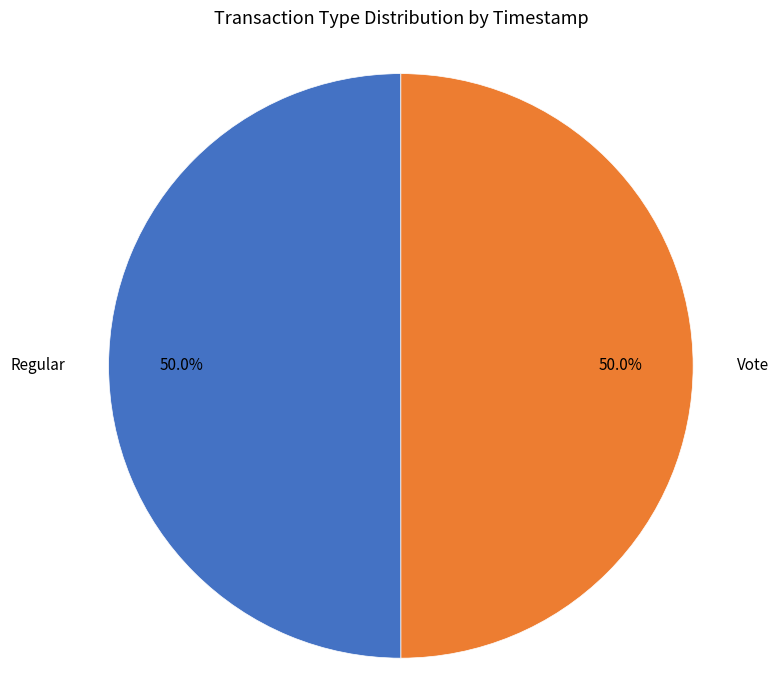

What percentage is the Regular slice, to the nearest percent?

50%